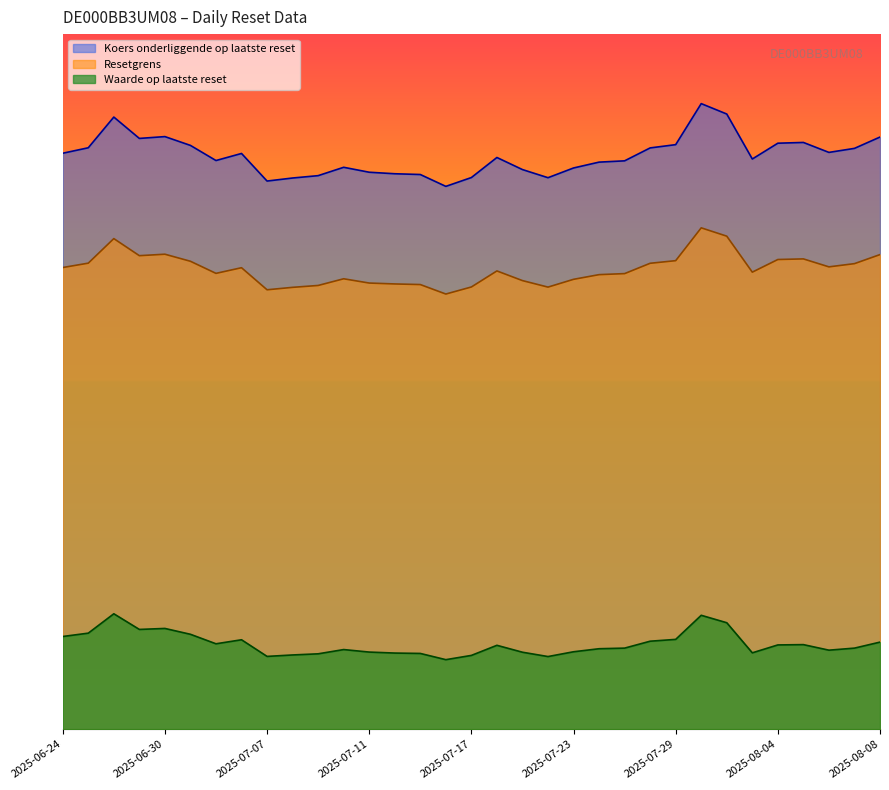

At which label is Waarde op laatste reset closest to 13?

2025-07-29